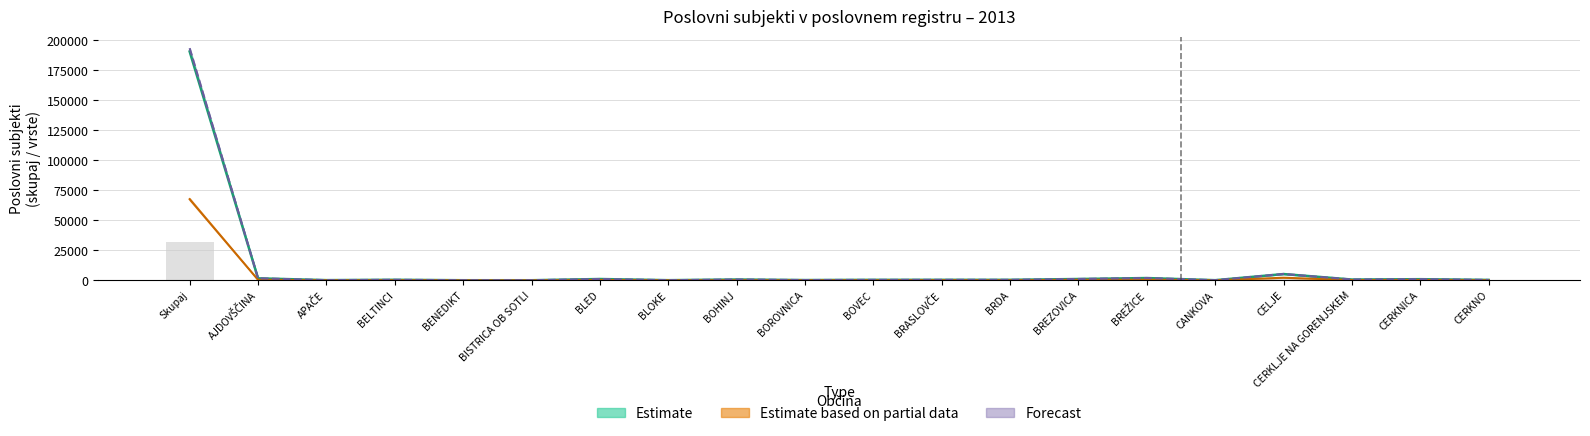

What value does the data have at BELTINCI?

462